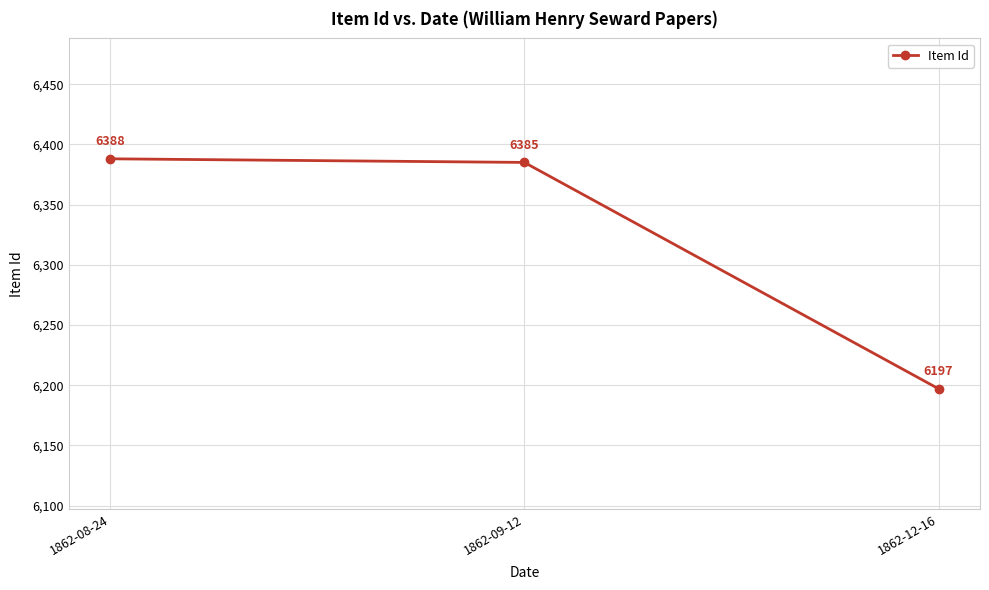

What is the label of the 3rd point from the right?

1862-08-24